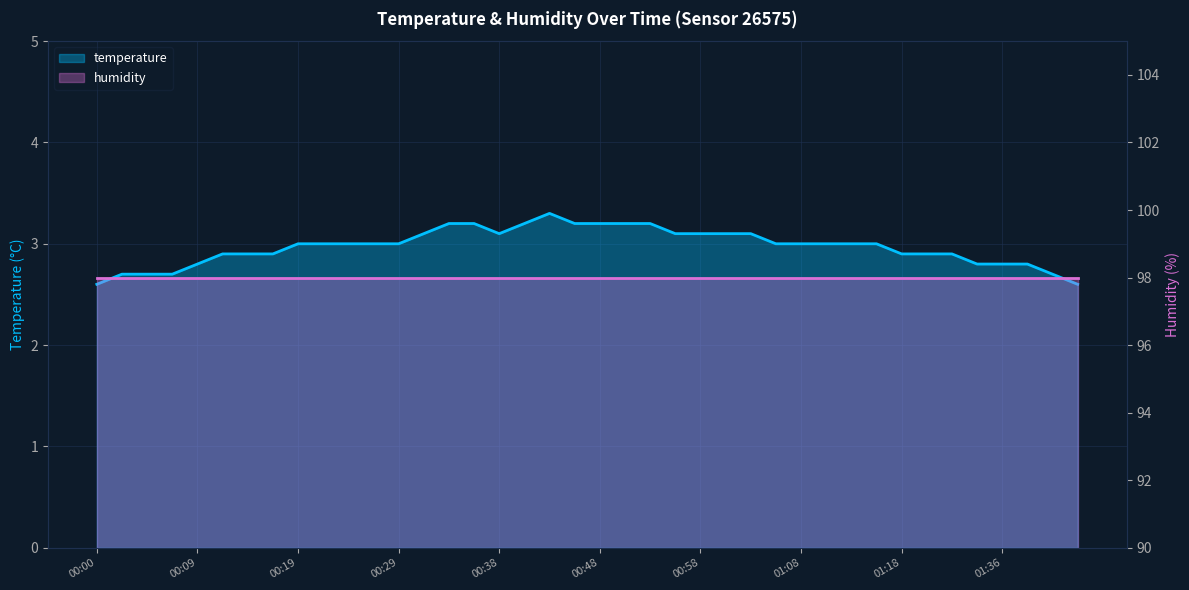

What is the value of the 13th point from the left?

3.0